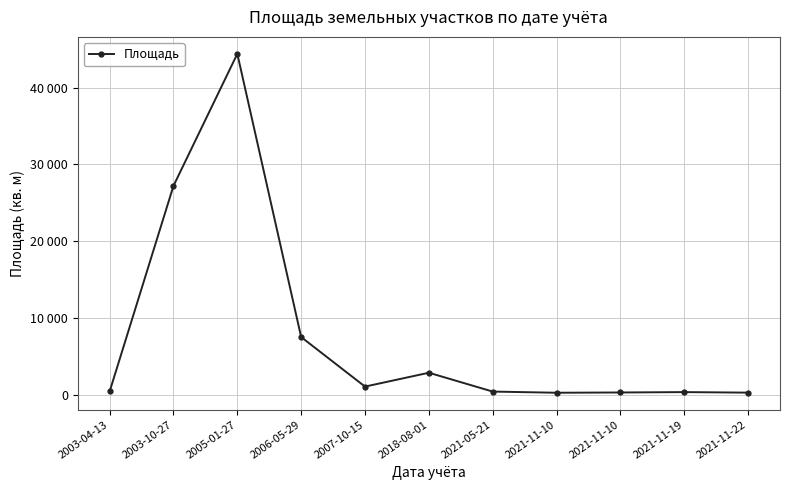

Where is the first local maximum?

2005-01-27